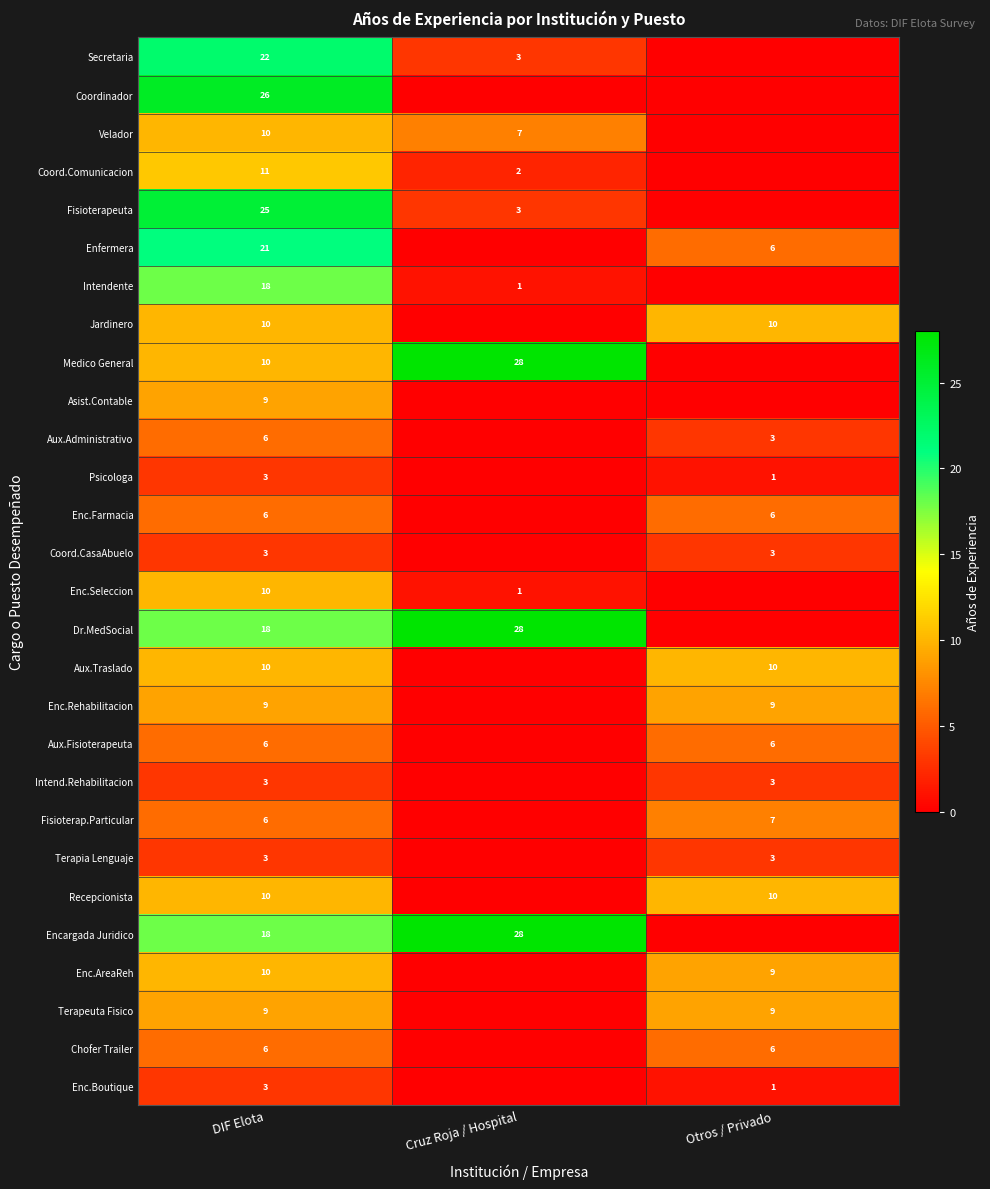

What is the difference between the Fisioterapeuta values at Cruz Roja / Hospital and DIF Elota?

22